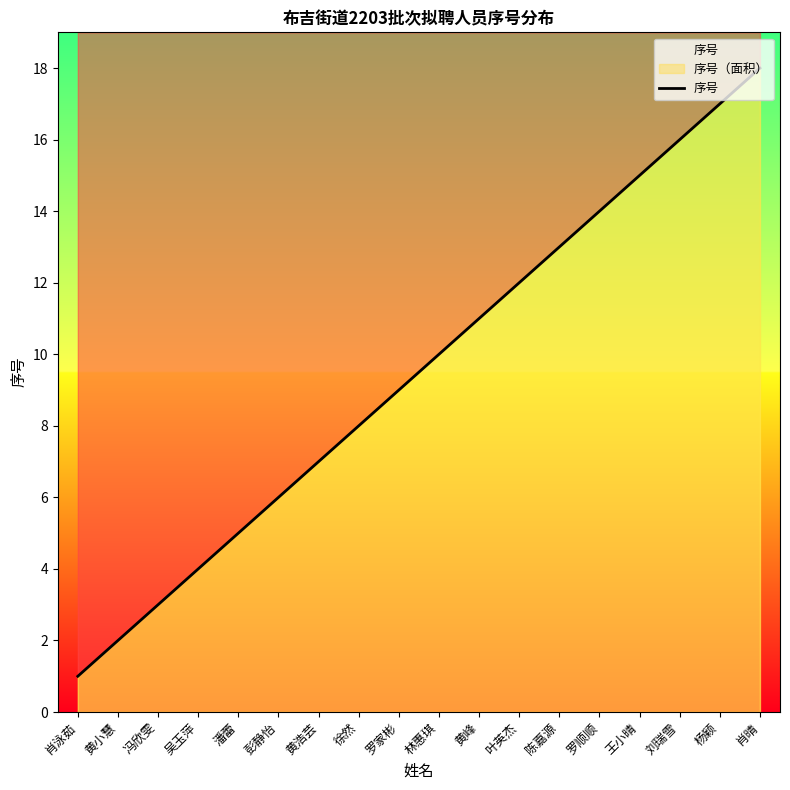

What is the approximate value at 黄峰, to the nearest 10?

10